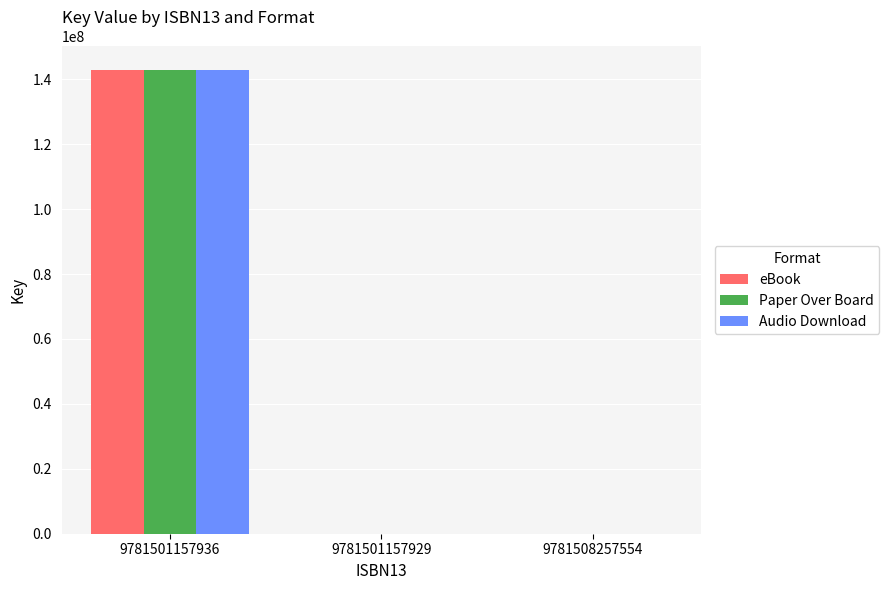

Is it true that eBook equals 142934019 at 9781501157936?

True